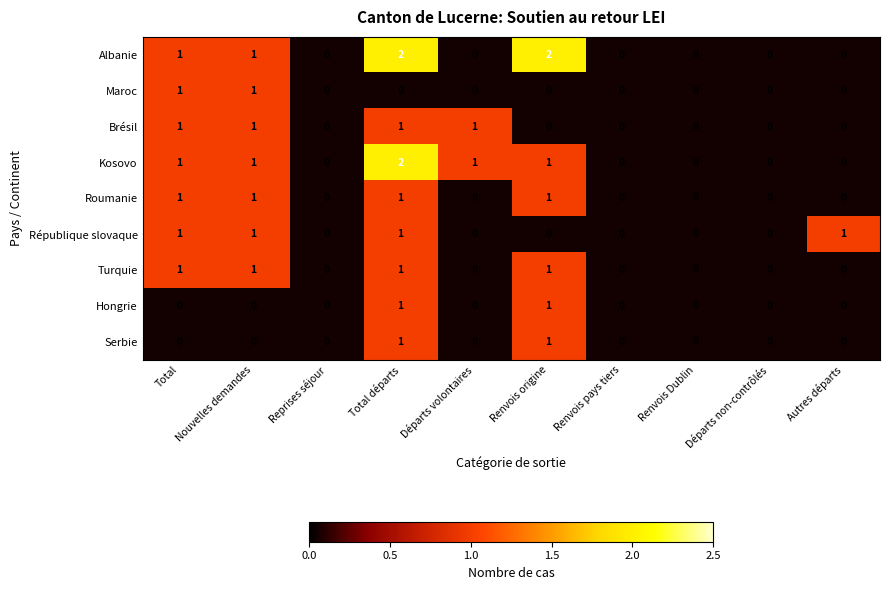

How many Brésil values are between 0 and 1?

10